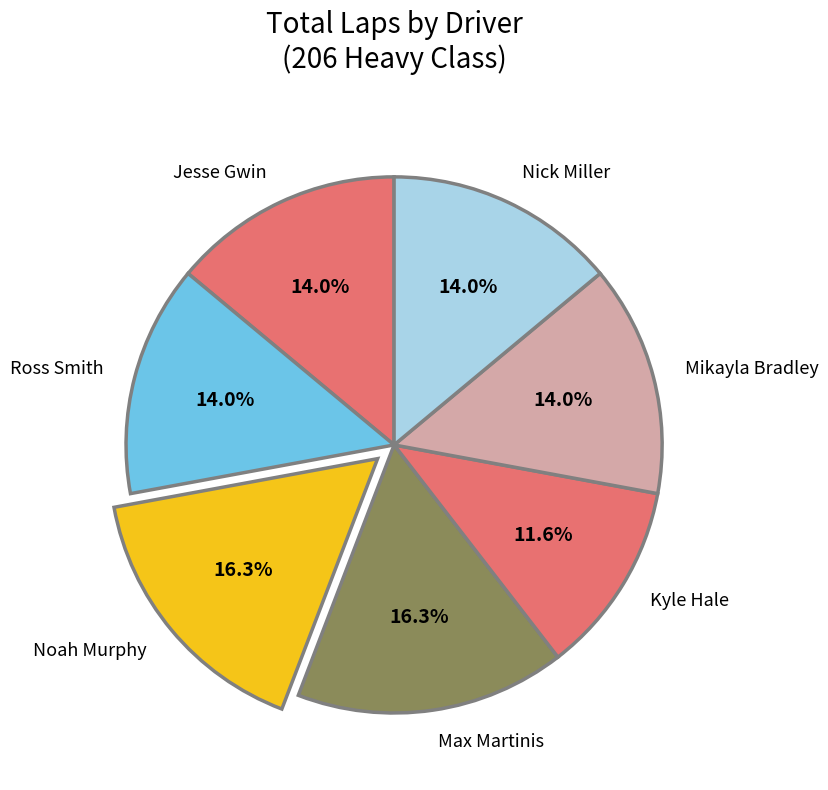

How many slices are in this pie chart?

7